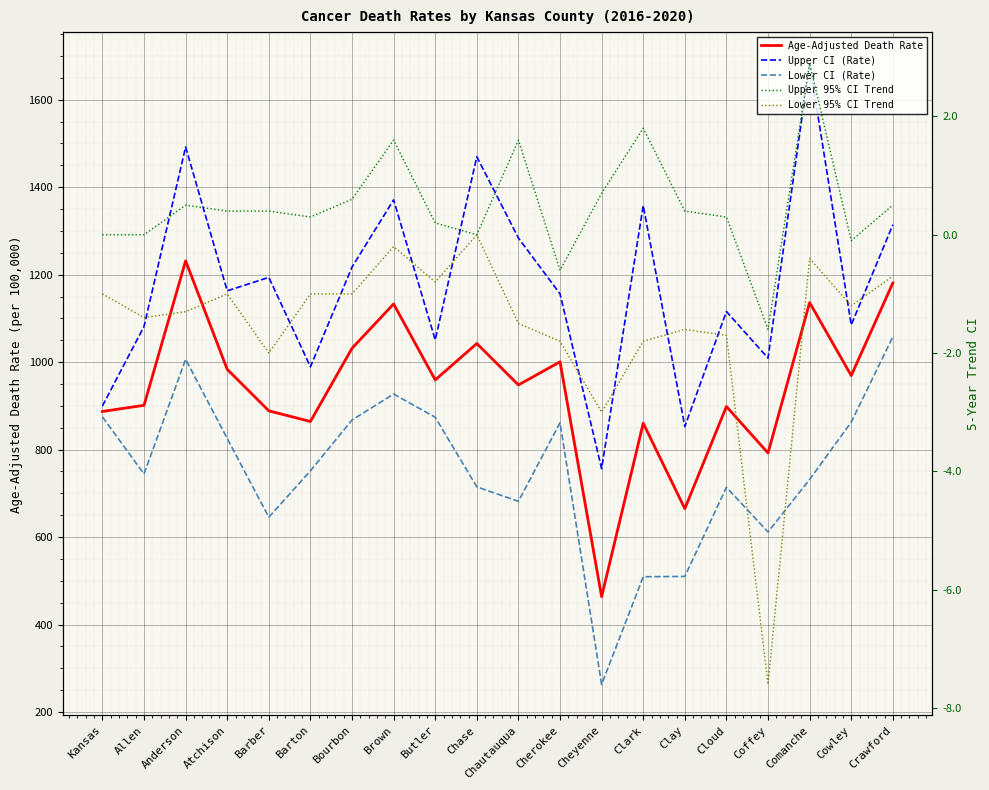

What is the difference between the highest and lowest values at Clark?

1359.9